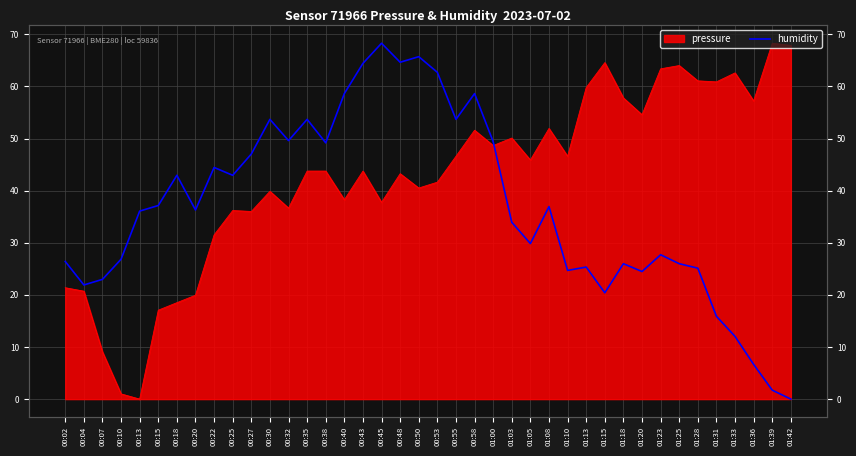

Where does the data first go above 36?

00:13